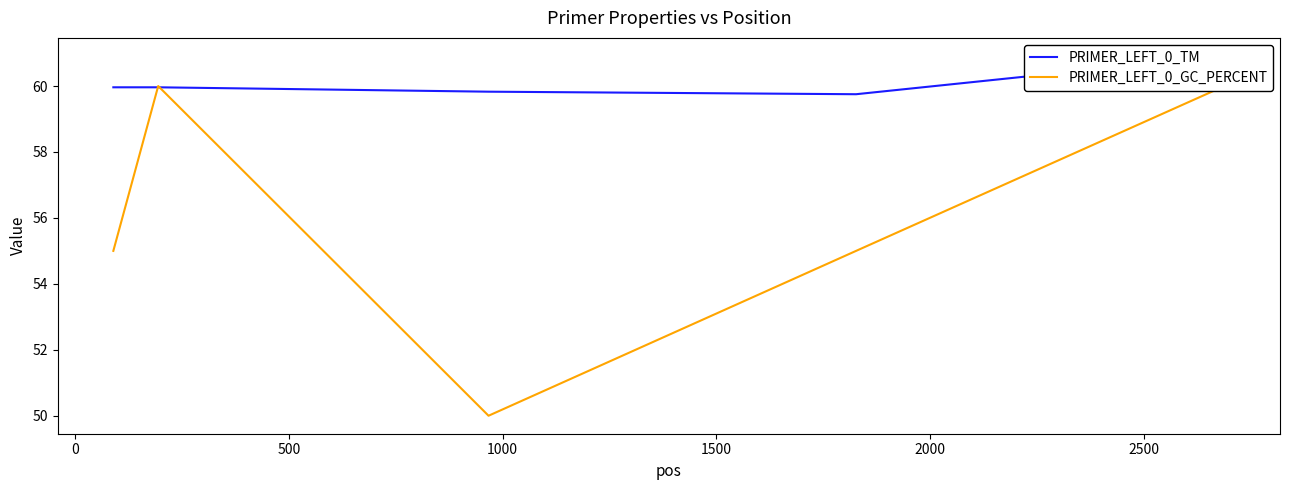

How many lines are shown in the chart?

2